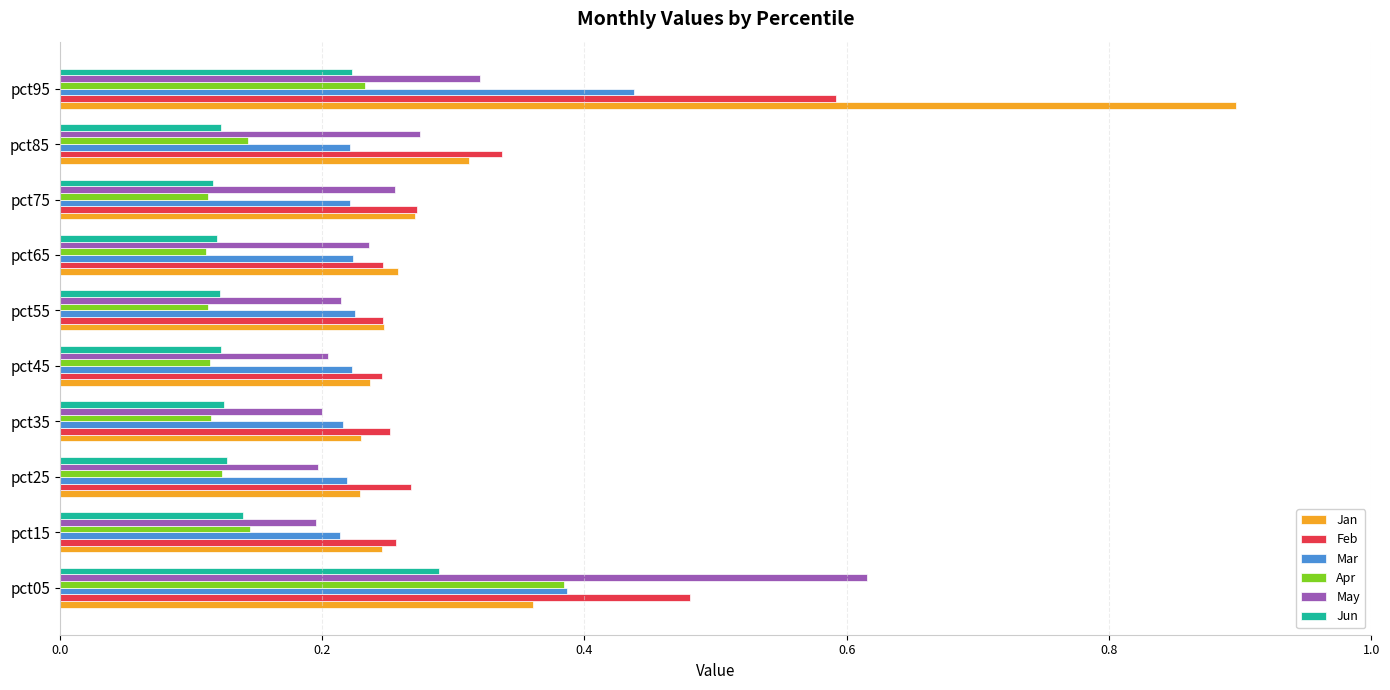

The Mar series shows 0.0 at pct15. True or false?

False